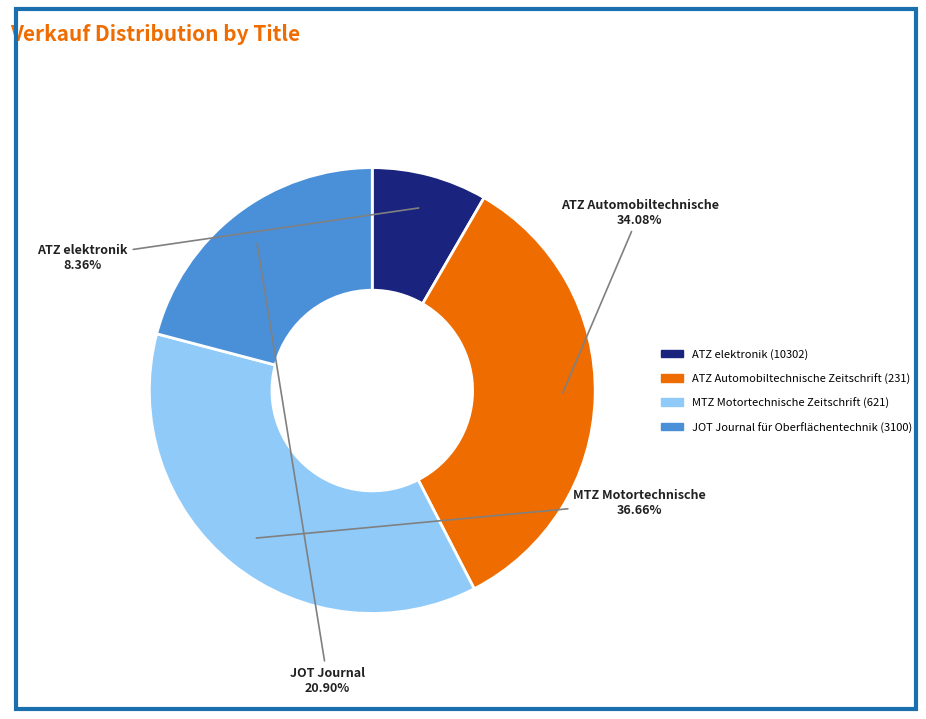

To the nearest percent, what is the average slice percentage?

25%